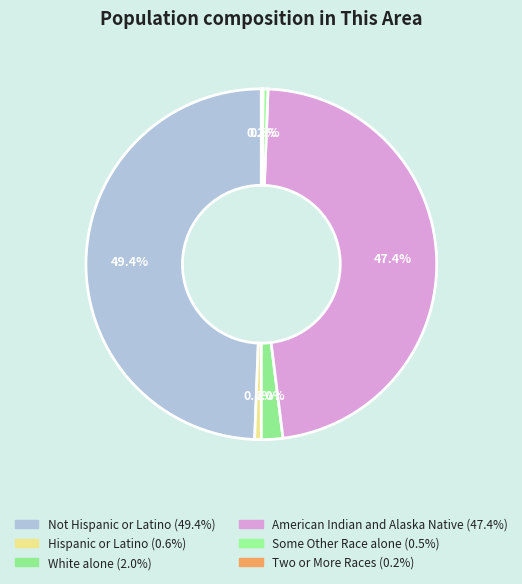

Which slice is the largest?

Not Hispanic or Latino